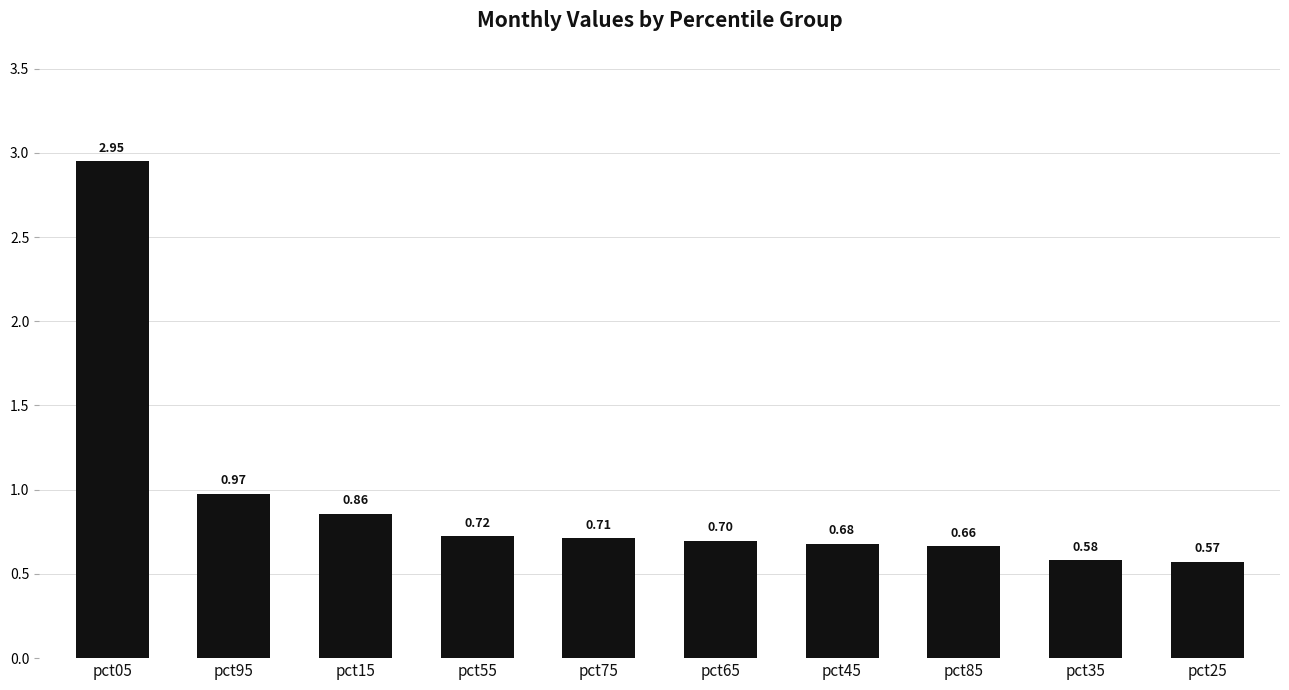

List the labels in order of value, smallest first.

pct25, pct35, pct85, pct45, pct65, pct75, pct55, pct15, pct95, pct05